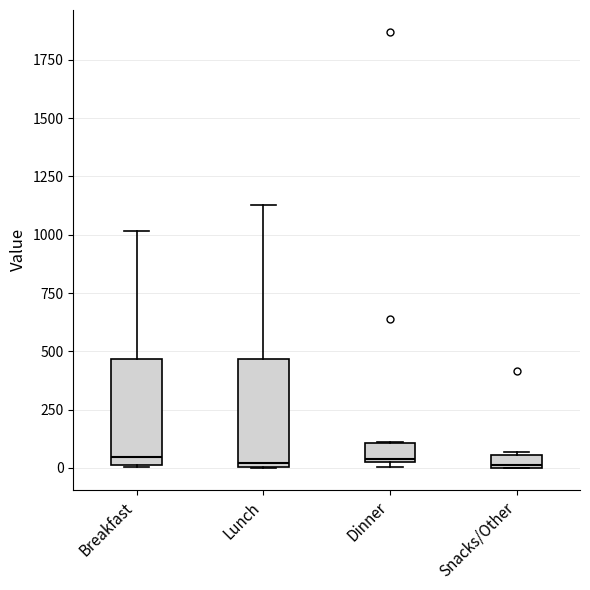

Where is the upper edge of the box for Snacks/Other on the y-axis? The values are not printed on the chart, so give them approximately, as read against the axis.

50